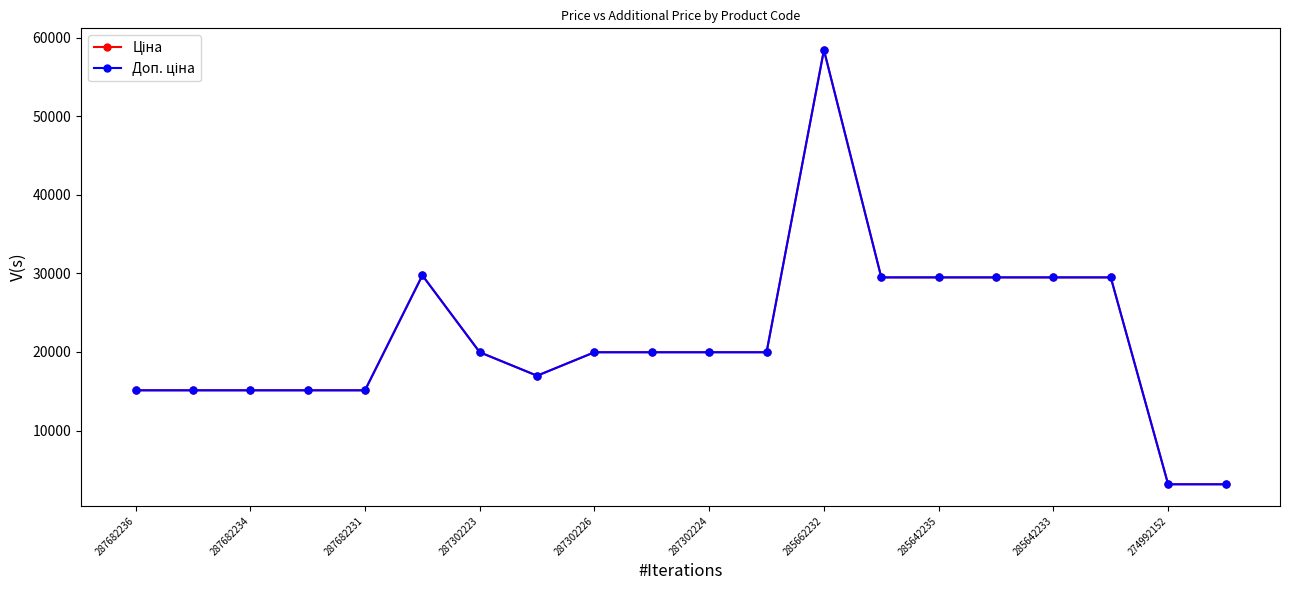

What is the greatest value displayed?

58426.5